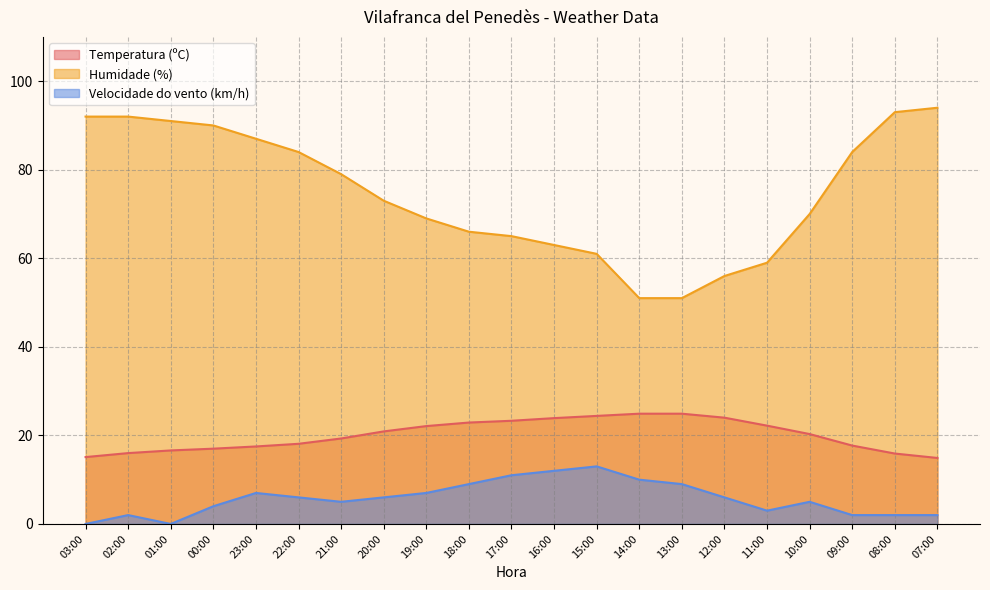

What is the difference between the Humidade (%) values at 08:00 and 03:00?

1.0